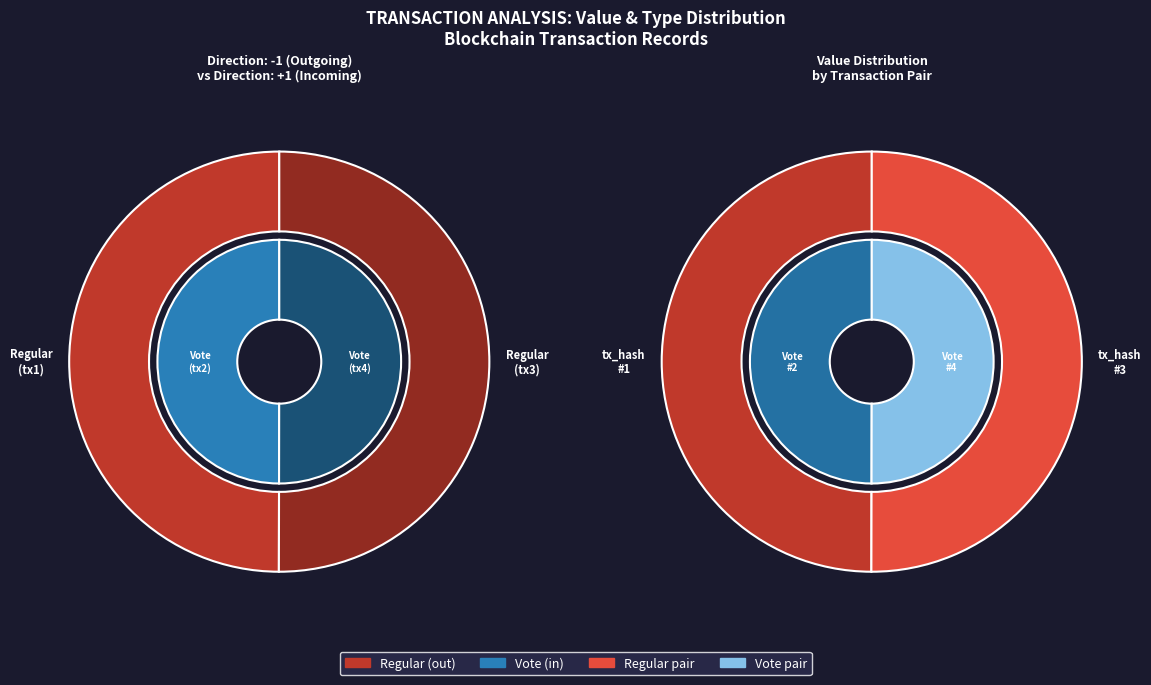

To the nearest percent, what is the combined percentage of Regular (-1)  and Vote (1) ?

50%